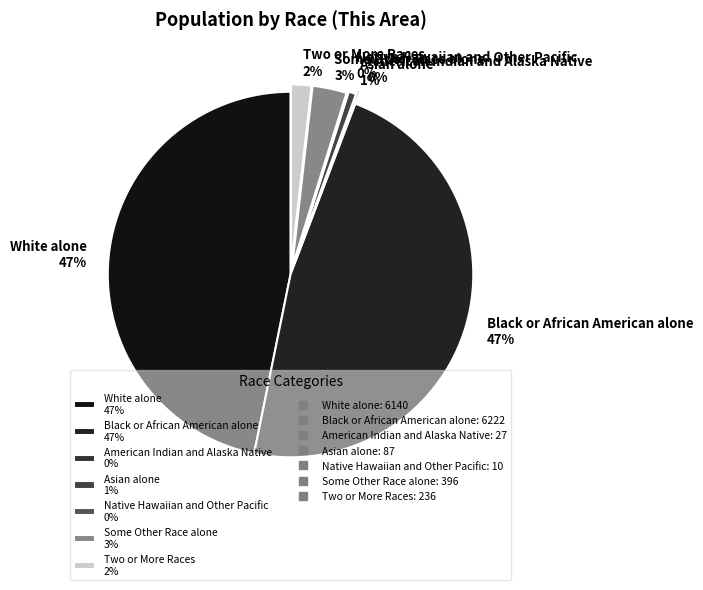

Between Asian alone and Black or African American alone, which is larger?

Black or African American alone